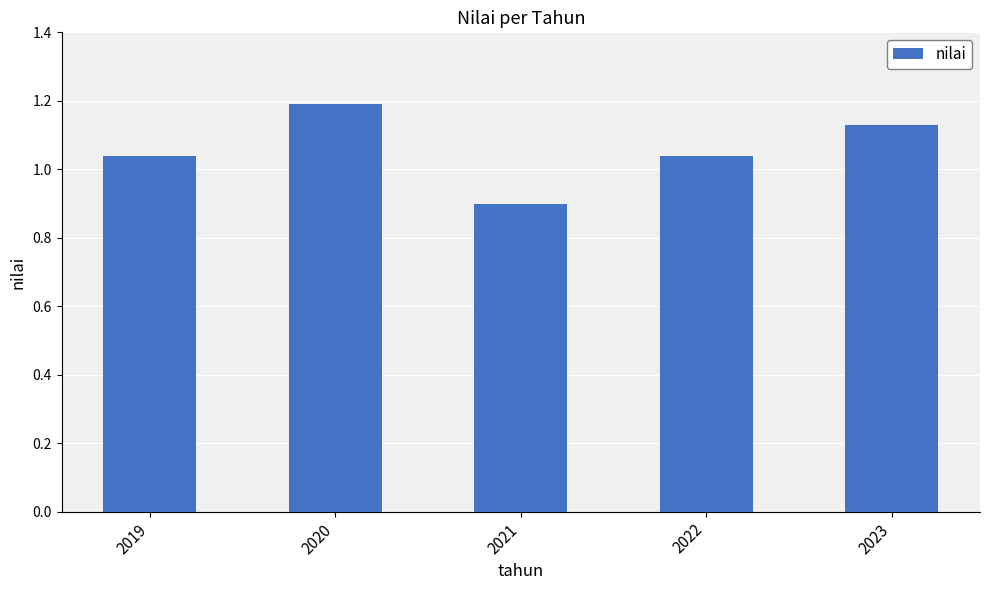

Which category has the lowest value across all series?

2021